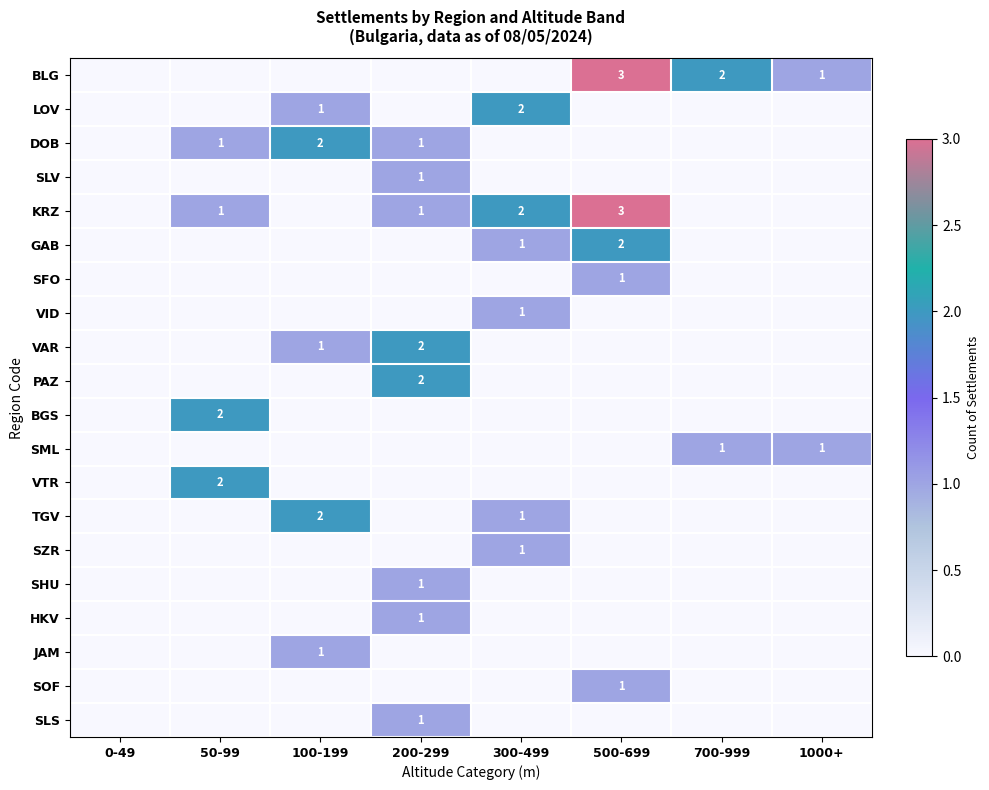

How many values in JAM are above zero?

1